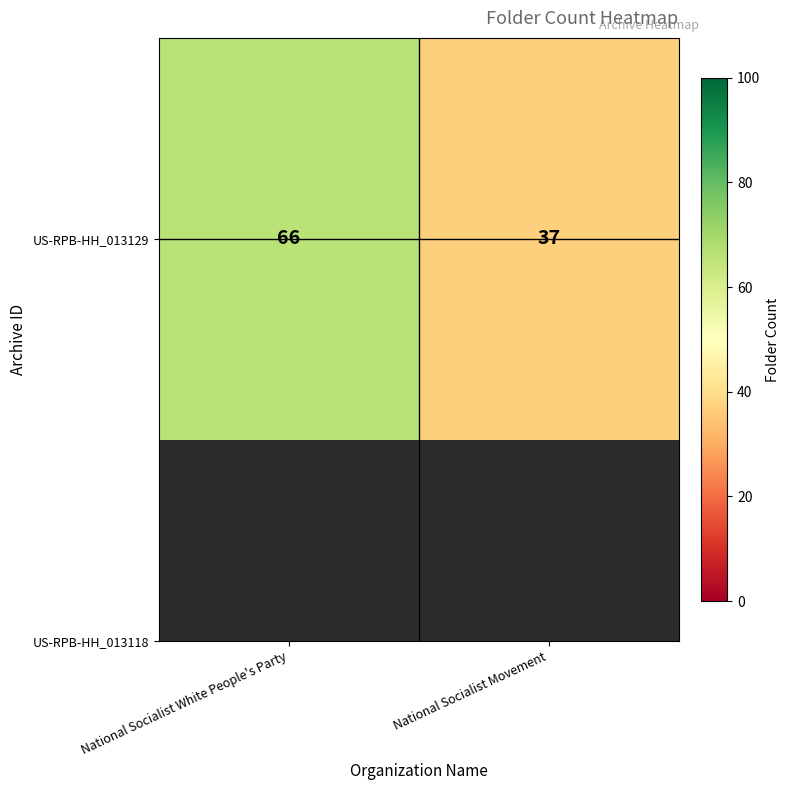

Is it true that the value at National Socialist Movement is 58?

False